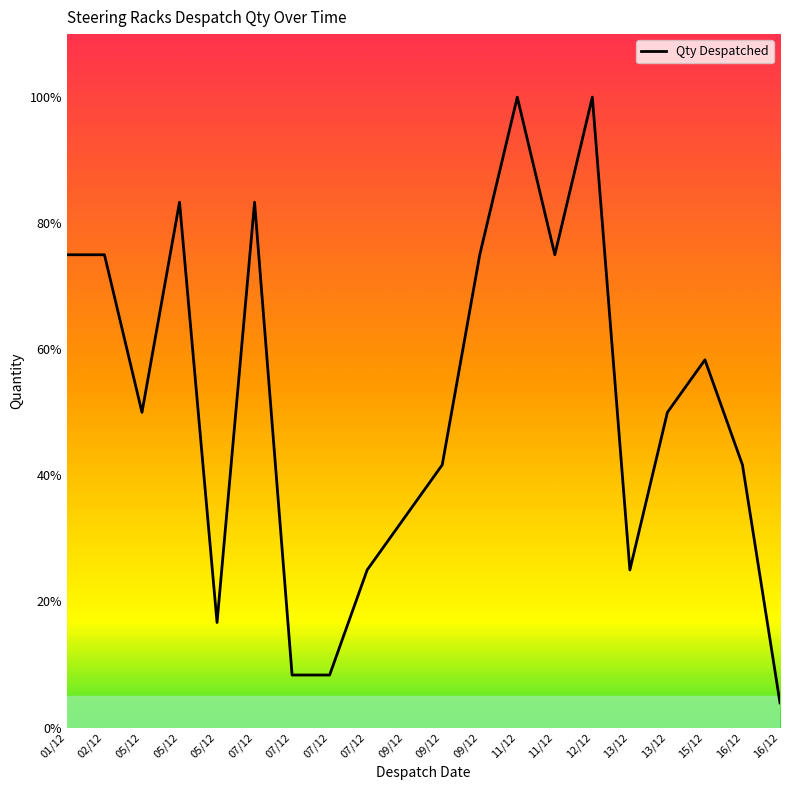

What is the change in value from 07/12 to 16/12?

-953